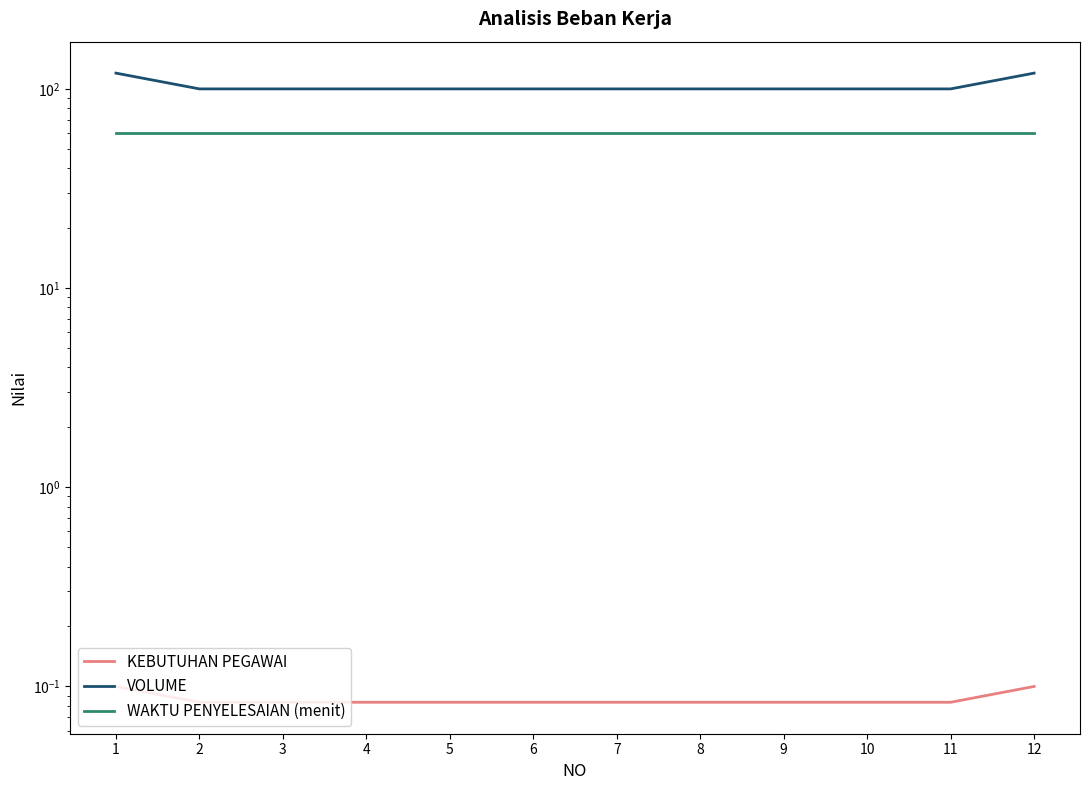

Reading left to right, list all the values displayed in this chart.

KEBUTUHAN PEGAWAI: 1=0.1	2=0.1	3=0.1	4=0.1	5=0.1	6=0.1	7=0.1	8=0.1	9=0.1	10=0.1	11=0.1	12=0.1
VOLUME: 1=120.0	2=100.0	3=100.0	4=100.0	5=100.0	6=100.0	7=100.0	8=100.0	9=100.0	10=100.0	11=100.0	12=120.0
WAKTU PENYELESAIAN (menit): 1=60.0	2=60.0	3=60.0	4=60.0	5=60.0	6=60.0	7=60.0	8=60.0	9=60.0	10=60.0	11=60.0	12=60.0